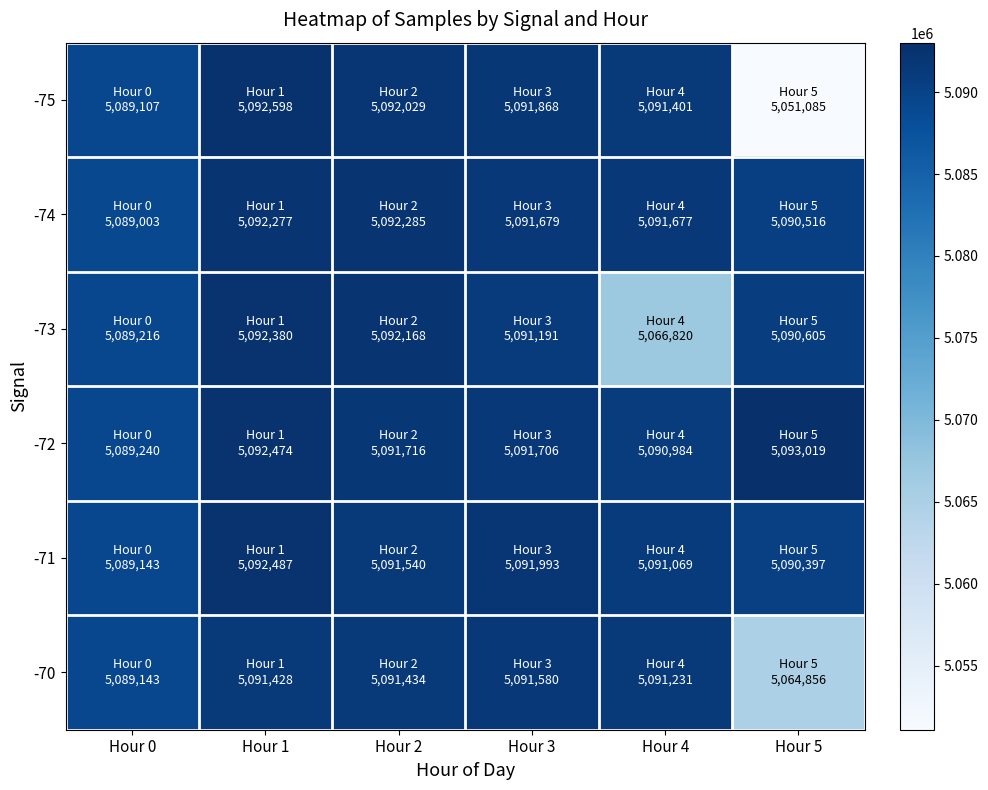

List the series in order of their peak value, lowest first.

-70, -74, -73, -71, -75, -72